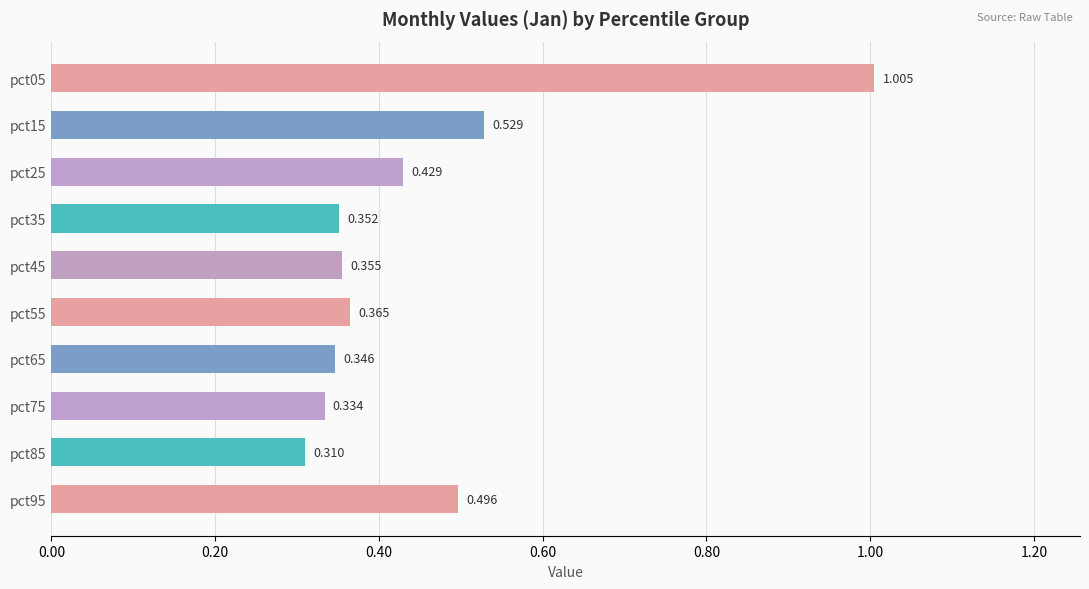

What is the maximum value shown in the chart?

1.0